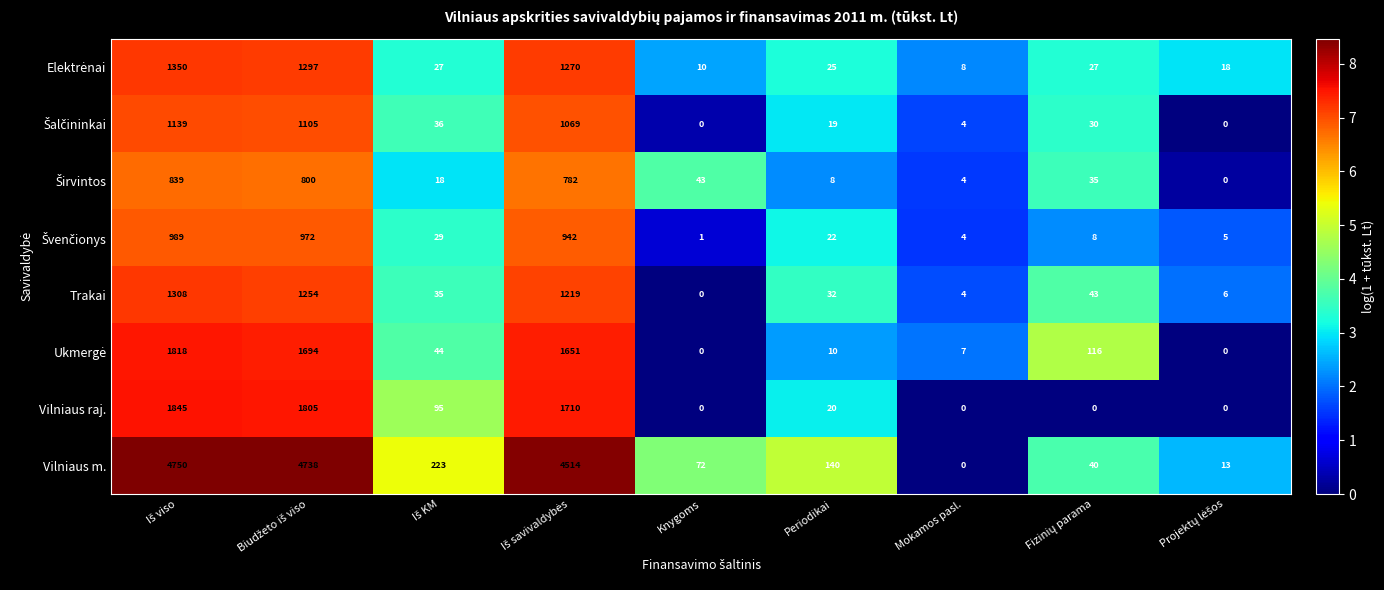

What is the difference between the second highest and minimum values in the Trakai series?

1254